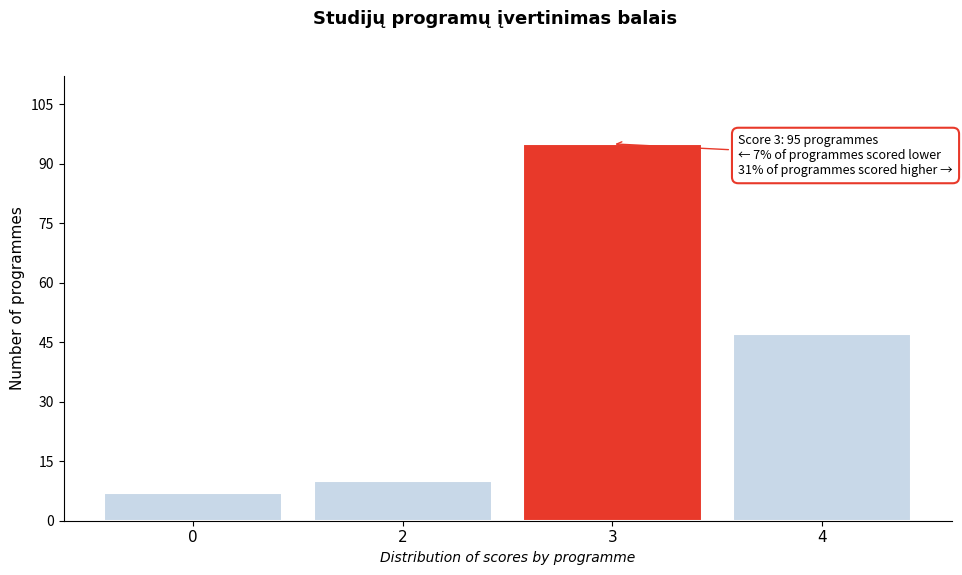

Reading left to right, extract all data points from this chart.

0=7	2=10	3=95	4=47